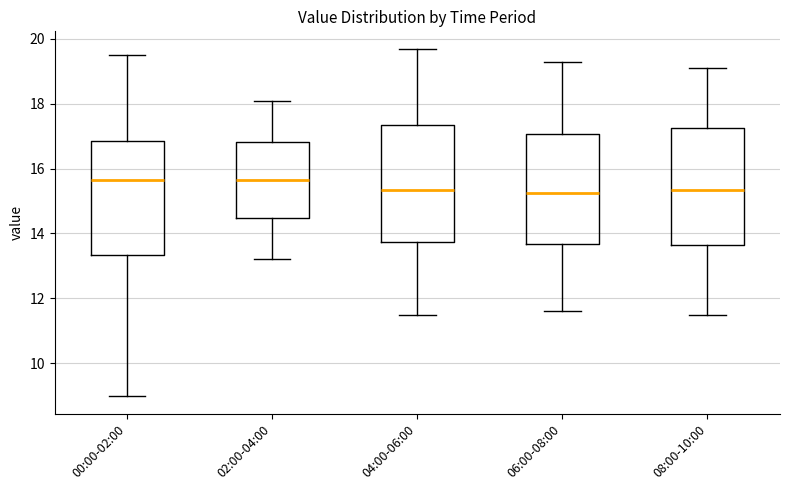

Where does the upper whisker of the box for 00:00-02:00 end on the y-axis? The values are not printed on the chart, so give them approximately, as read against the axis.

19.6